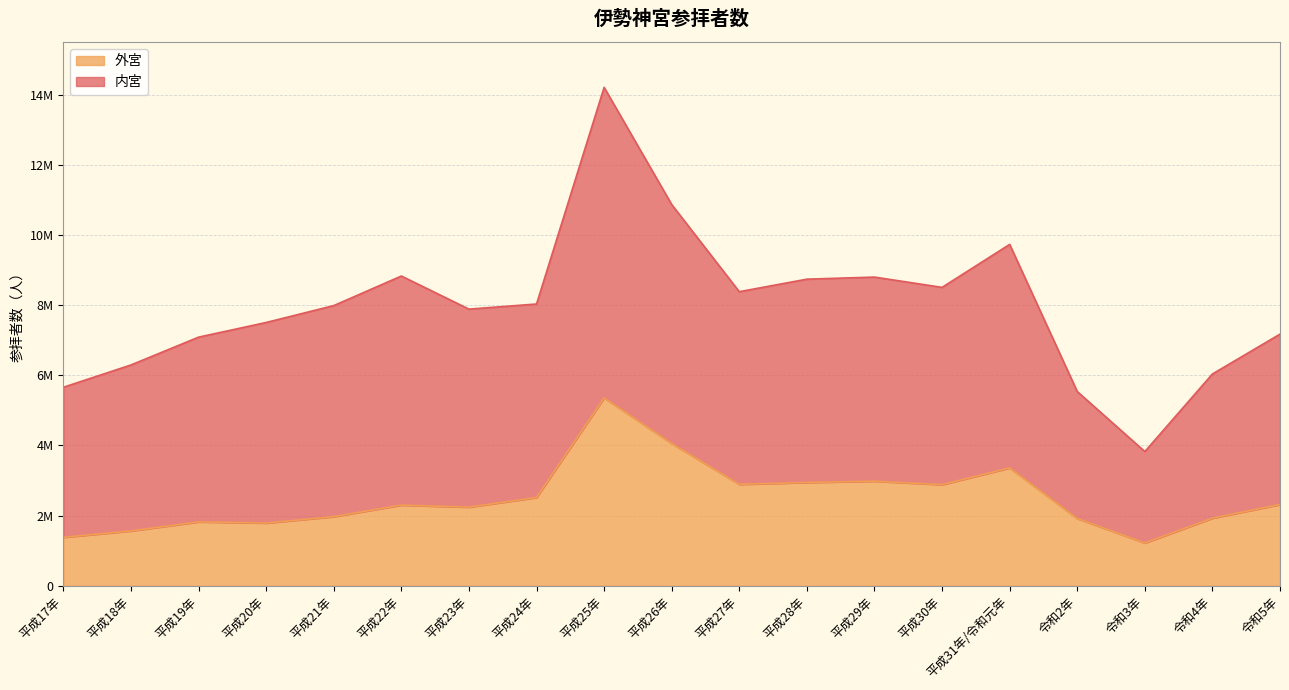

Read the value at 平成24年, to the nearest 100.

2517500